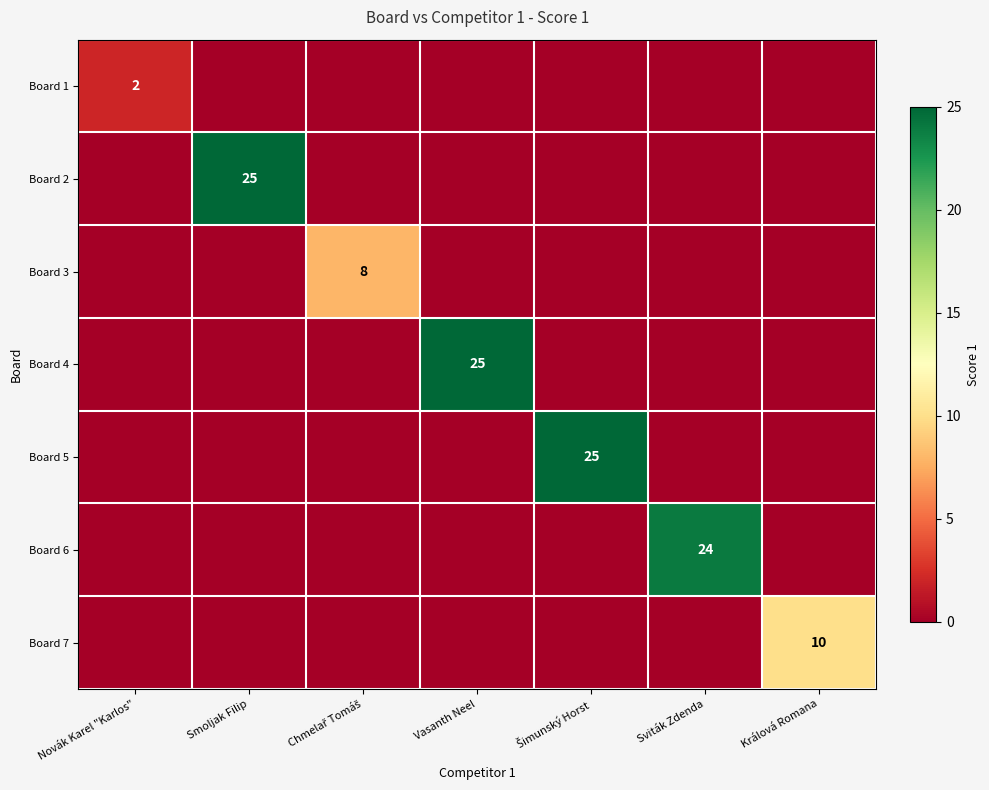

Is the value of Board 7 at Králová Romana greater than the value of Board 4 at Vasanth Neel?

No